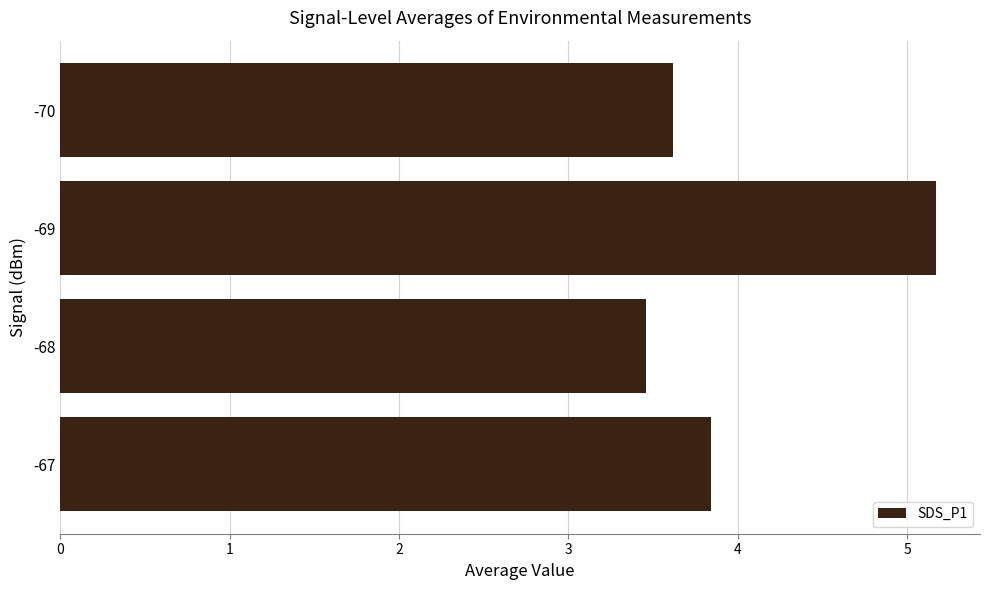

What value does the data have at -68?

3.5